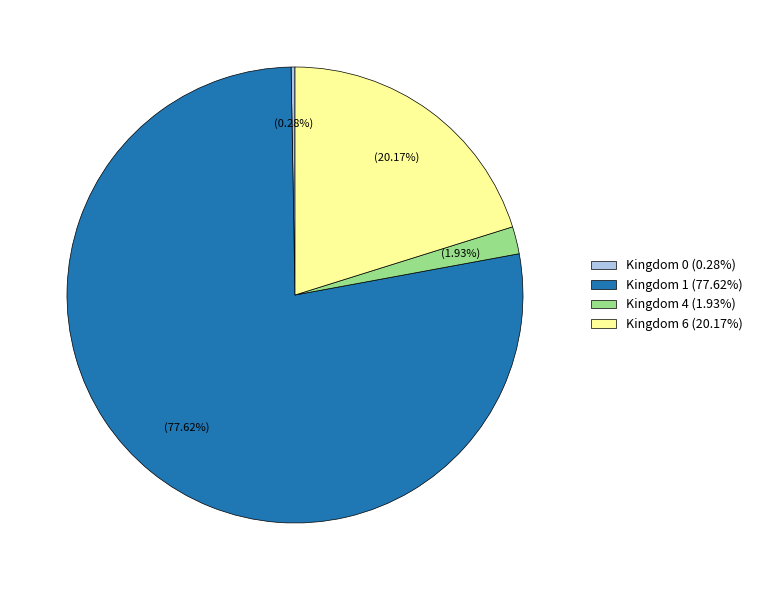

Which has a higher value, Kingdom 6 (20.17%) or Kingdom 1 (77.62%)?

Kingdom 1 (77.62%)